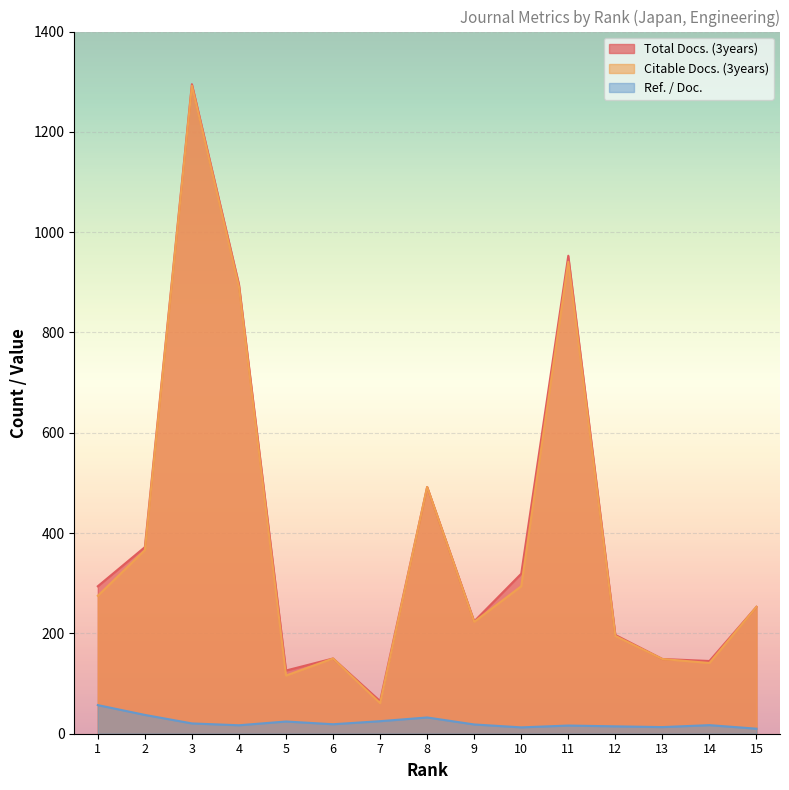

Between 4 and 2, which is larger?

4